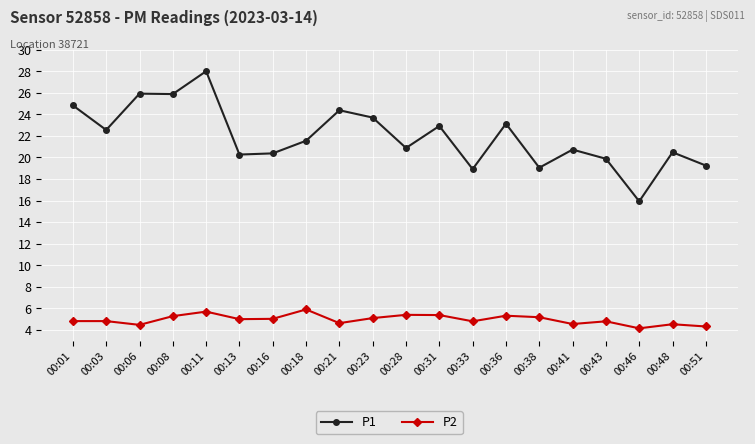

True or false: P1 has more than 2 interior local peaks.

True